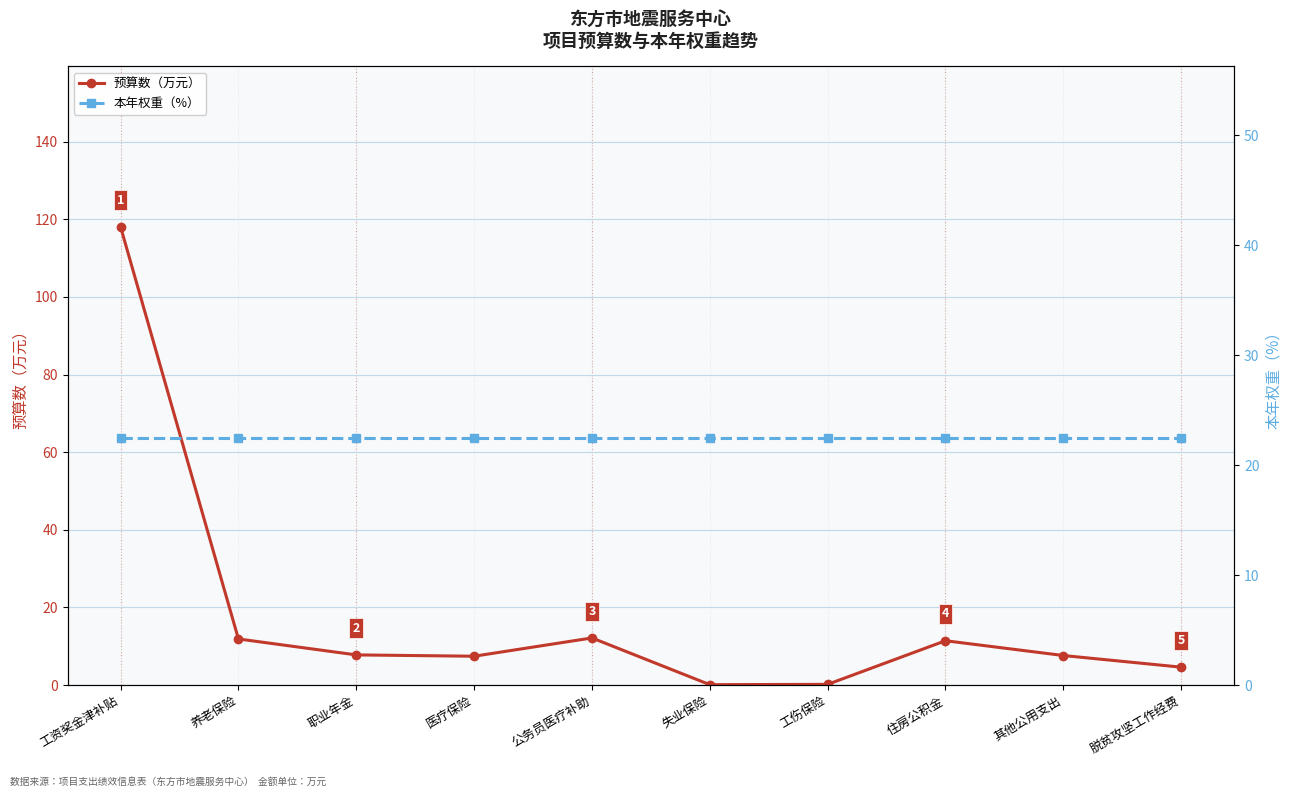

Is the value of 预算数（万元） at 工伤保险 greater than the value of 本年权重（%） at 脱贫攻坚工作经费?

No